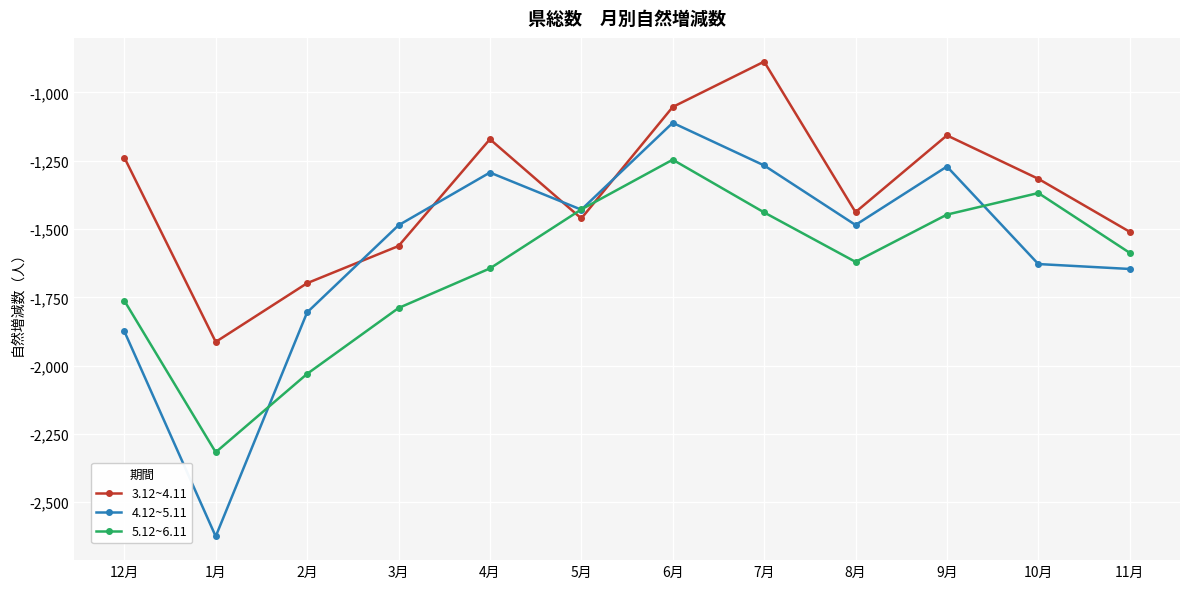

What value does the 5.12~6.11 series have at 4月?

-1644